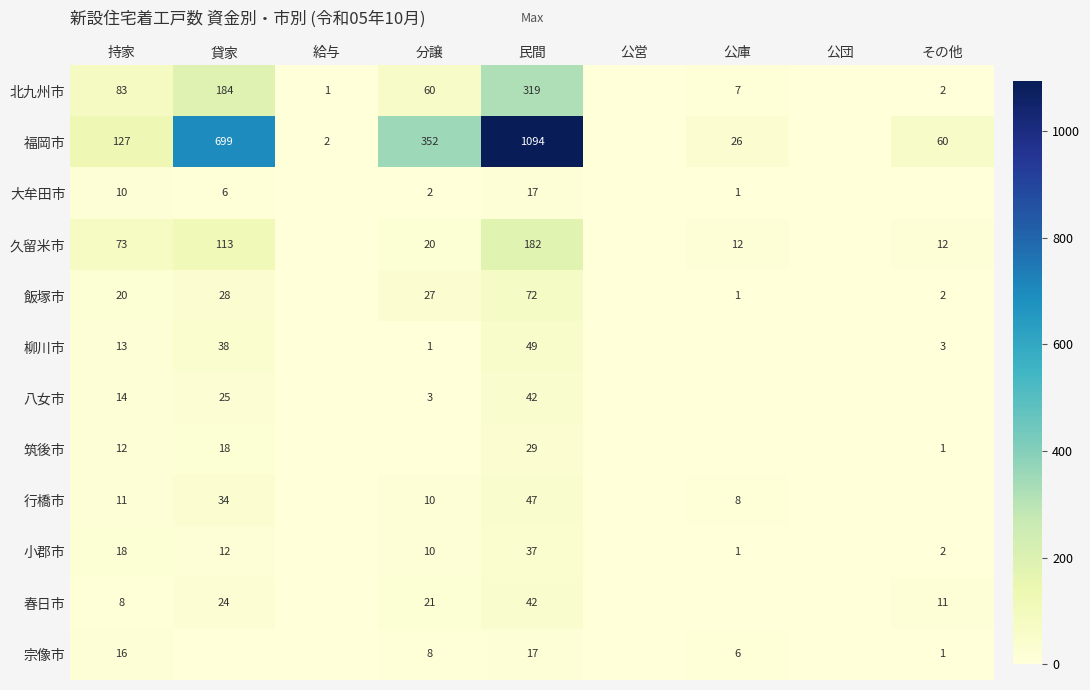

What is the sum of the 飯塚市 values at 公庫 and 貸家?

29